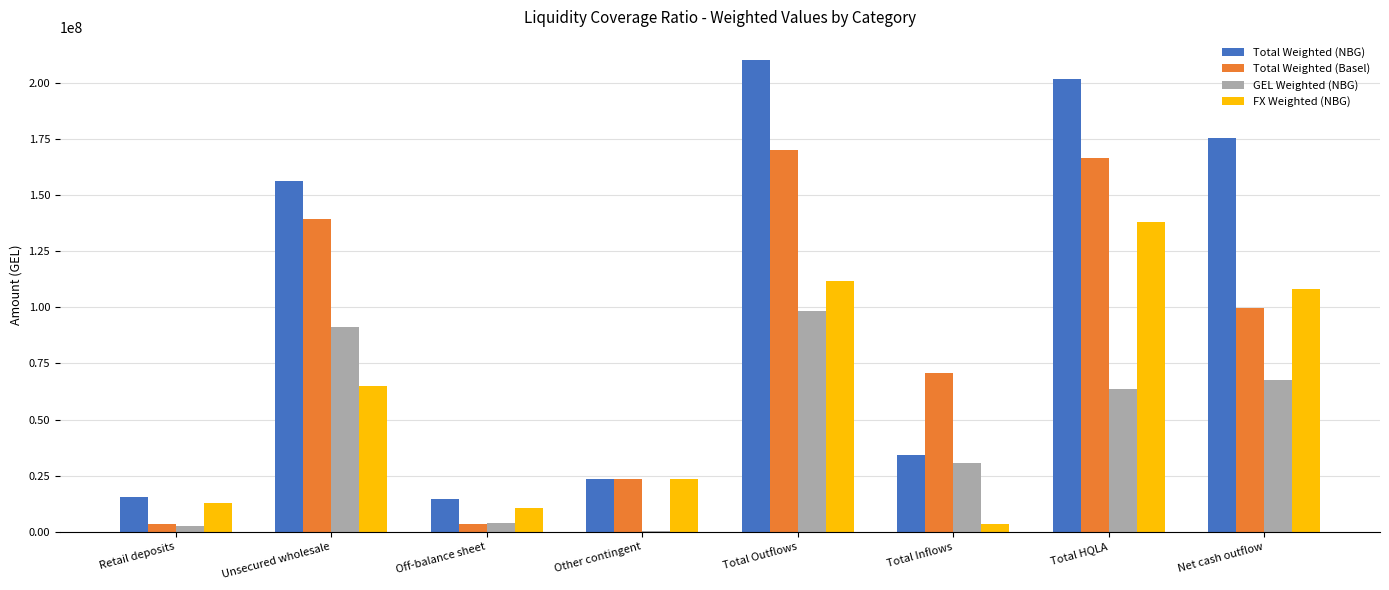

Count the number of categories in the chart.

8